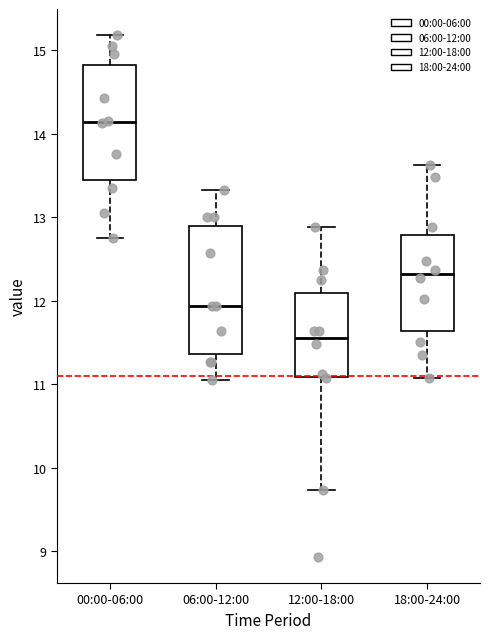

Which box is the tallest, from its lower edge to its upper edge?

06:00-12:00